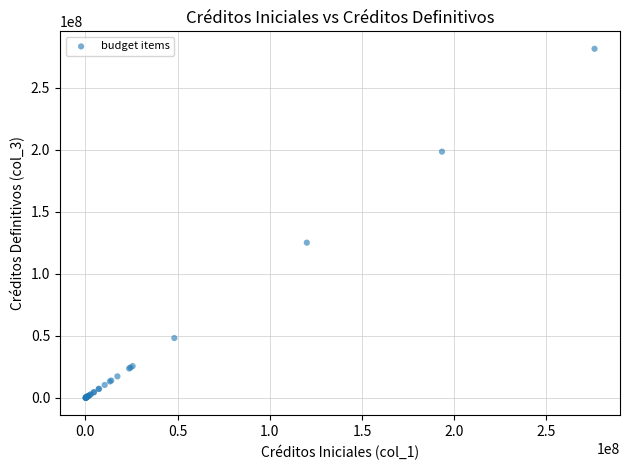

What Y value in the scatter plot is closest to 140617412?

125074806